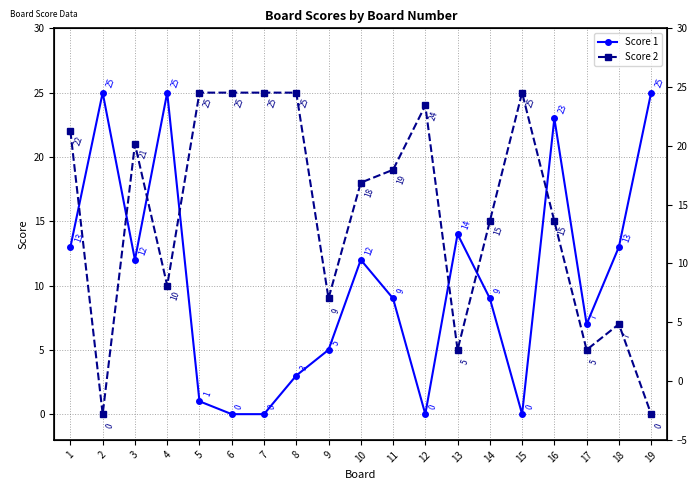

Rank the categories by Score 2 value from lowest to highest.

2, 19, 13, 17, 18, 9, 4, 14, 16, 10, 11, 3, 1, 12, 5, 6, 7, 8, 15